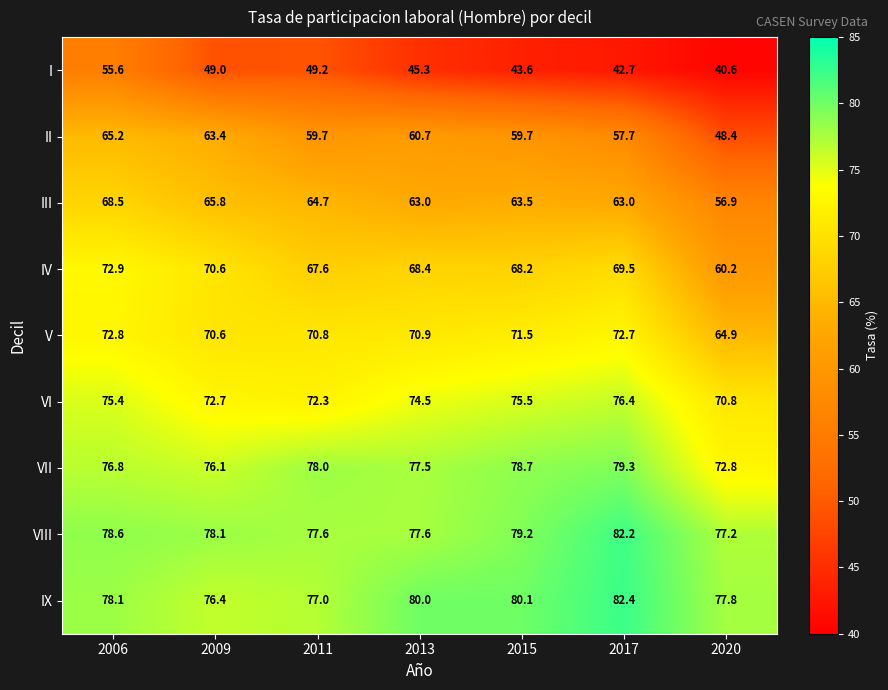

Which category has the lowest value across all series?

2020